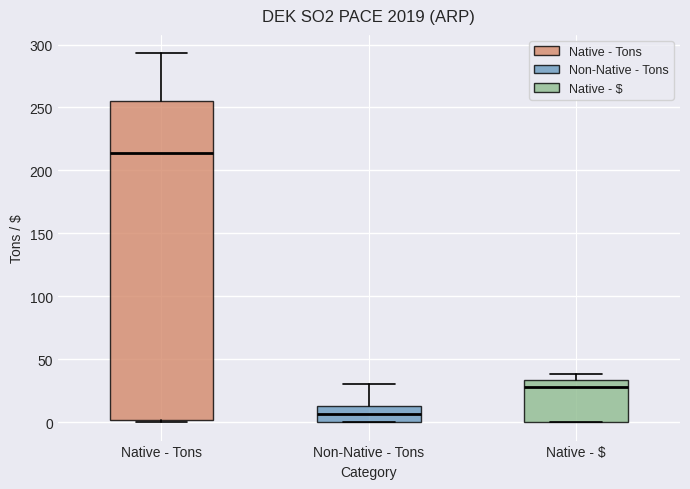

Which box is the tallest, from its lower edge to its upper edge?

Native - Tons